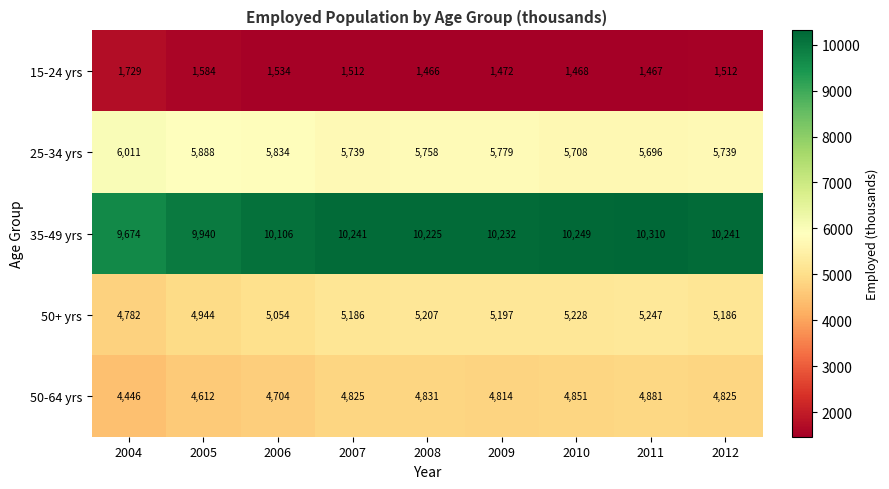

Is it true that 35-49 yrs equals 5769 at 2011?

False